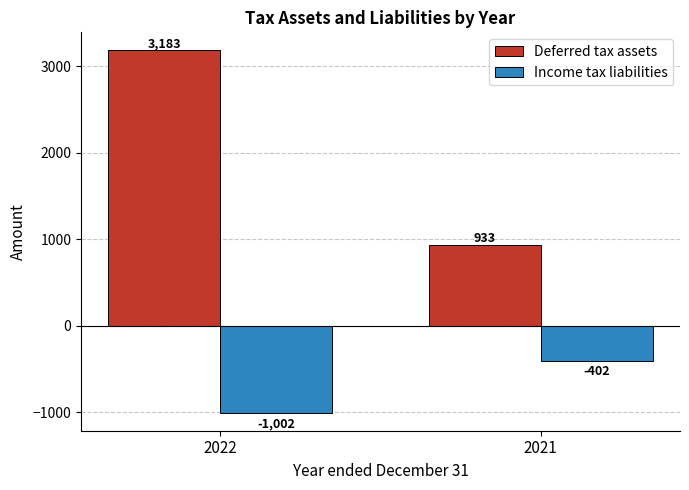

Which category has the highest value in the Deferred tax assets series?

2022